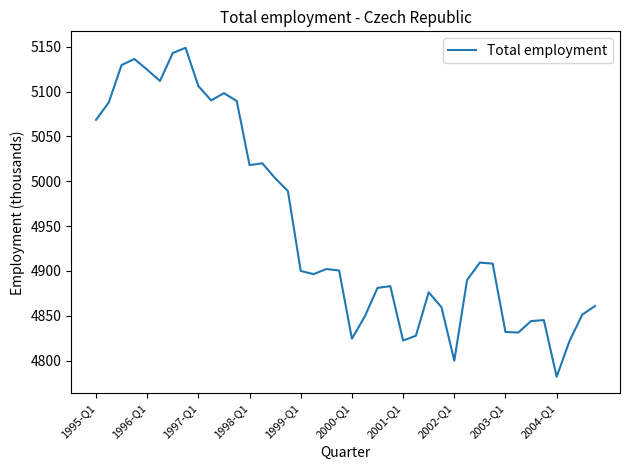

What is the greatest value displayed?

5148.8